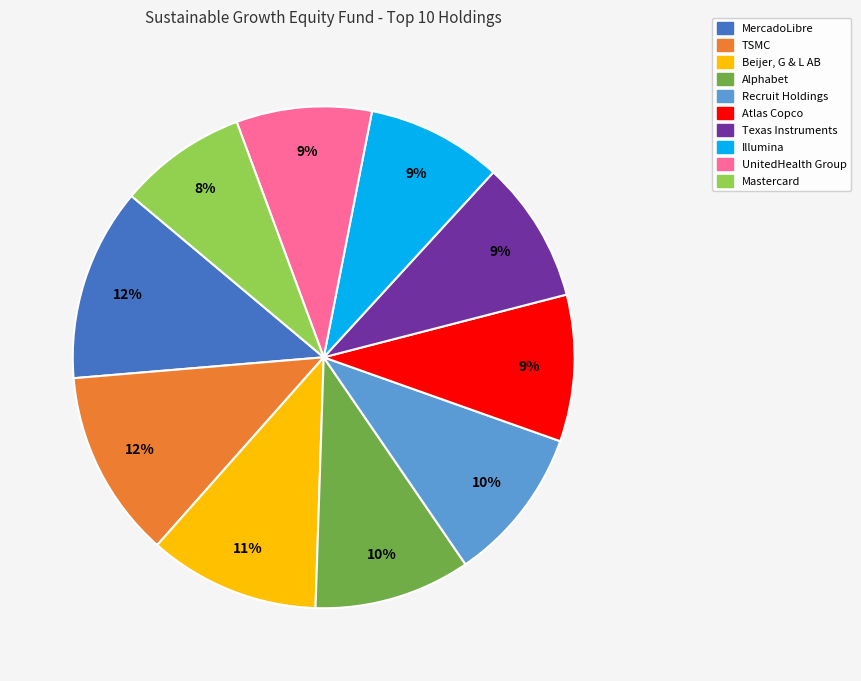

The UnitedHealth Group slice represents 9% of the pie. True or false?

True